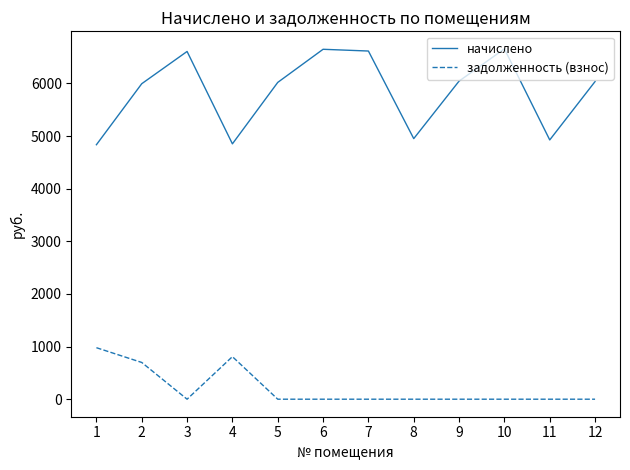

What is the highest value of the начислено series?

6657.1